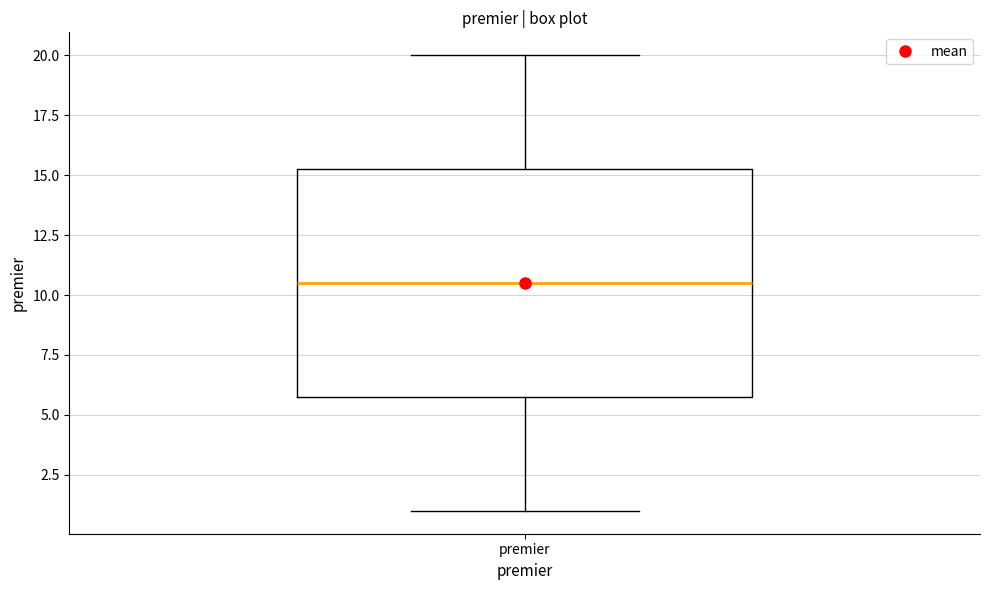

Read this box plot against the y-axis: the position of the median line, the range covered by the box, and the ends of both whiskers. The values are not printed on the chart, so give them approximately, as read against the axis.

median 10.5, box 6.0 to 15.5, whiskers 1.0 to 20.0